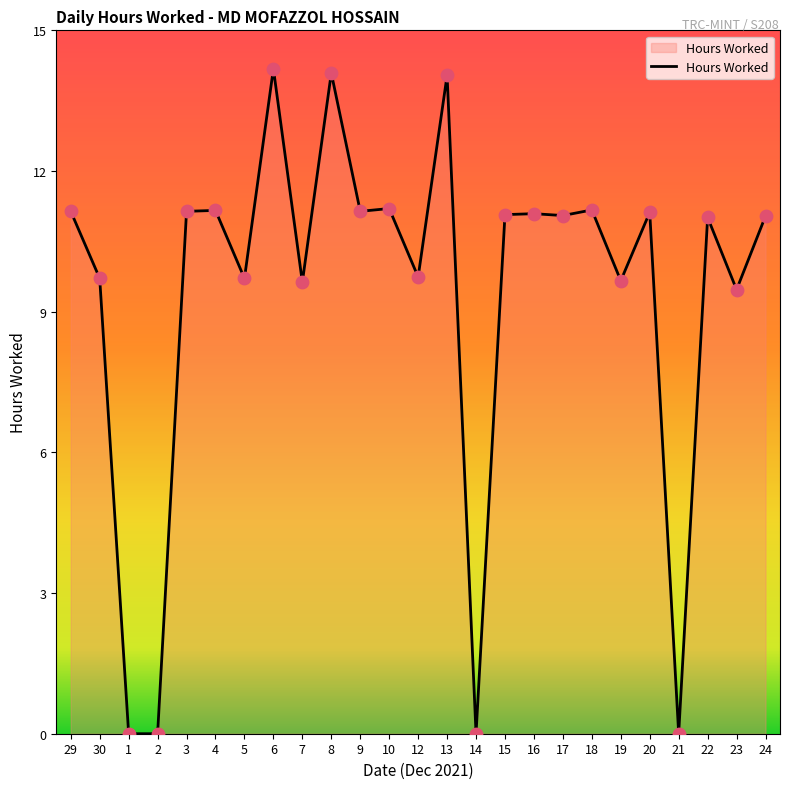

Between 5 and 10, which is larger?

10